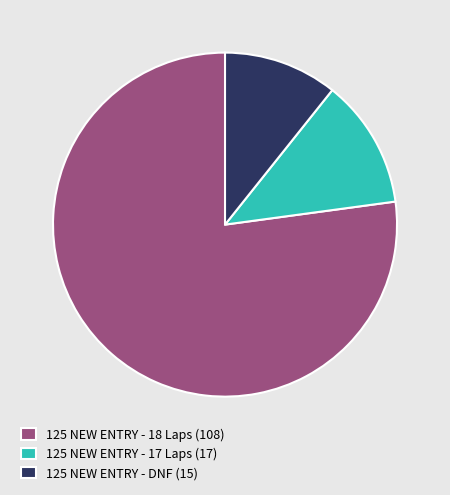

What is the smallest slice in the pie chart?

125 NEW ENTRY - DNF (15)